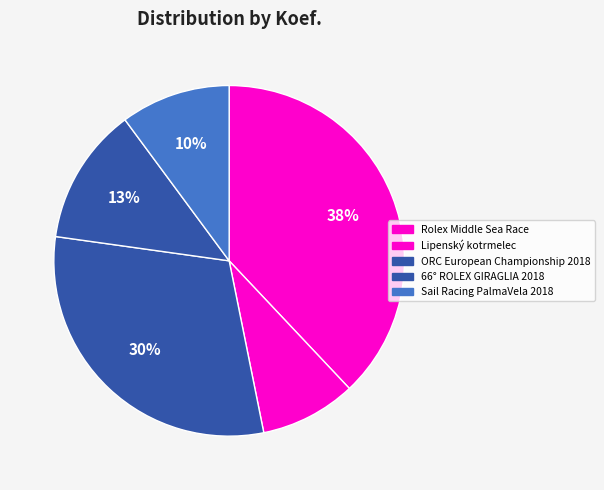

How many slices are in this pie chart?

5